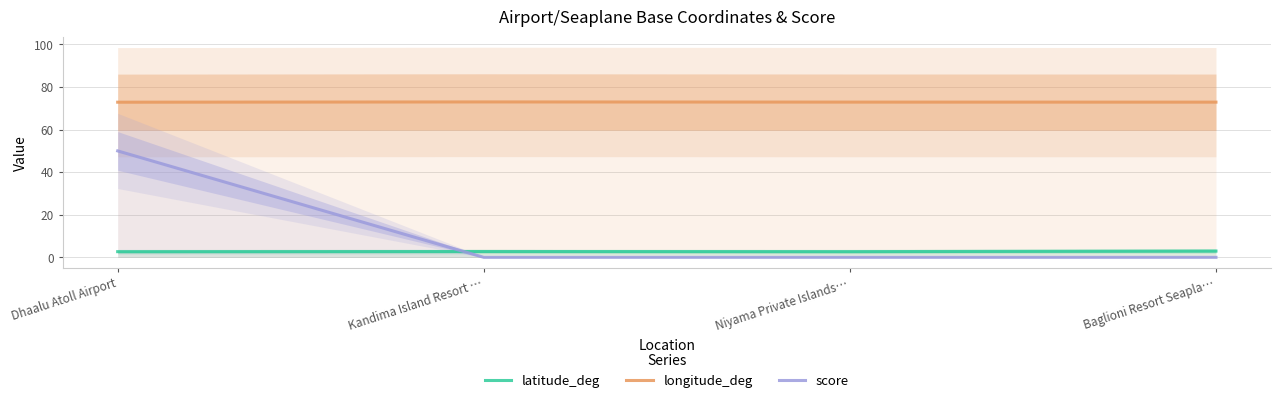

What value does the latitude_deg series have at Baglioni Resort Seapla…?

2.9